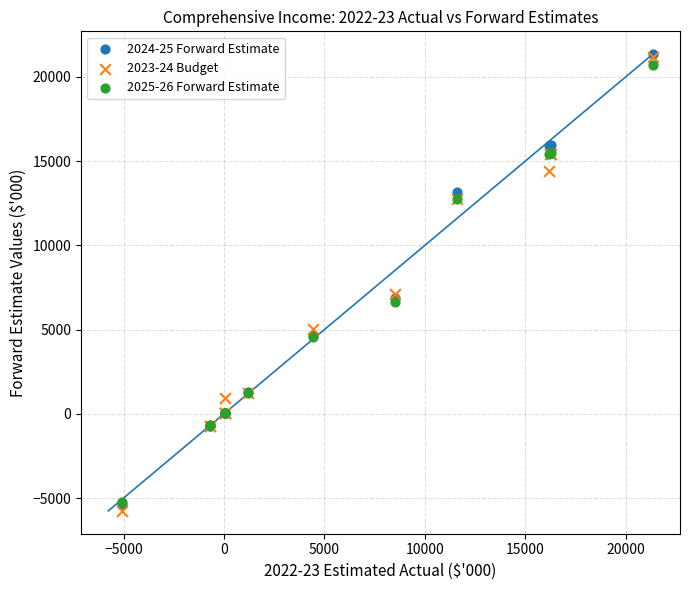

What are all the series names shown in the legend?

2024-25 Forward Estimate, 2023-24 Budget, 2025-26 Forward Estimate